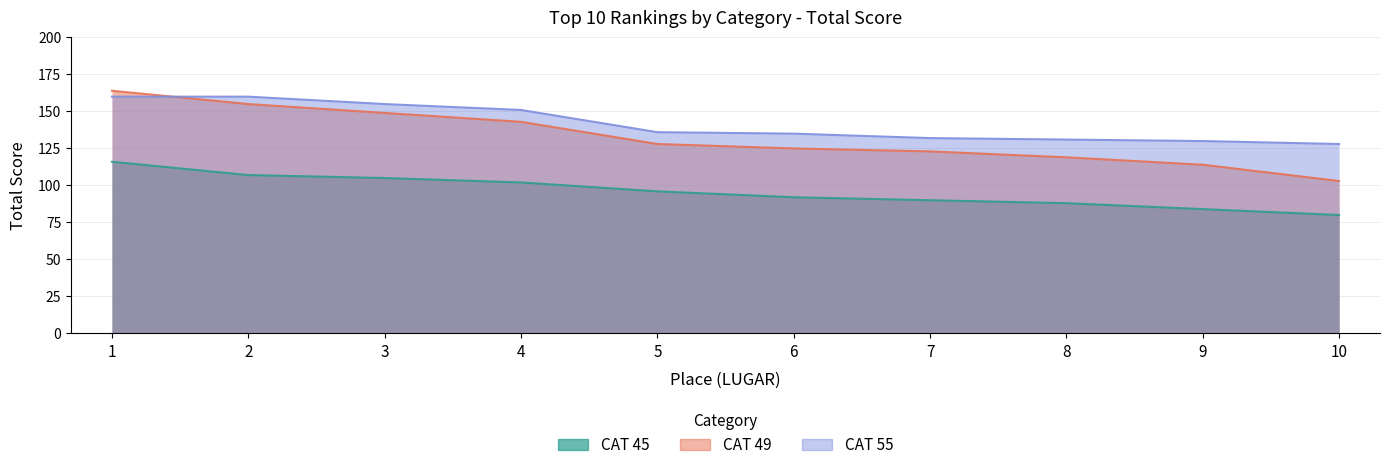

What is the value of the CAT 45 point at the 8th from the left?

88